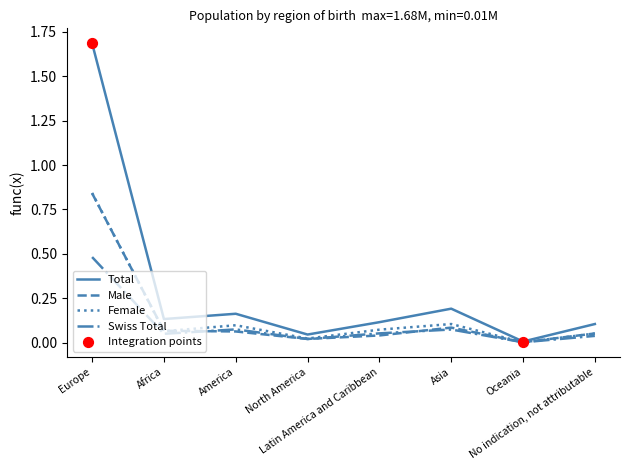

Which series has the widest spread of values?

Total